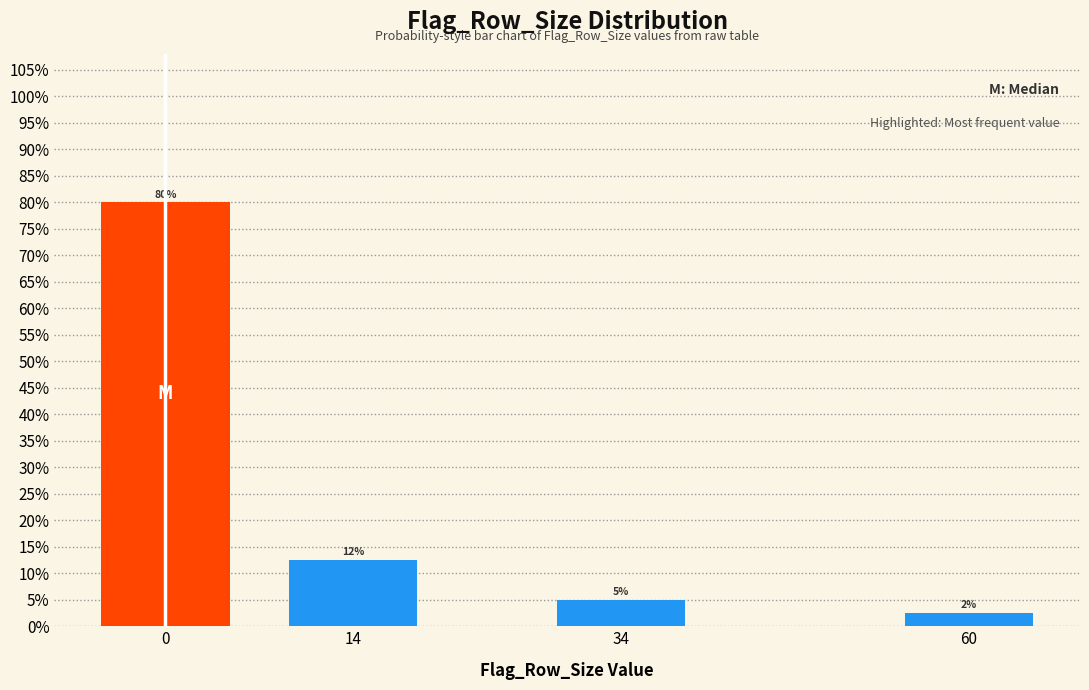

Does the chart contain any negative values?

No